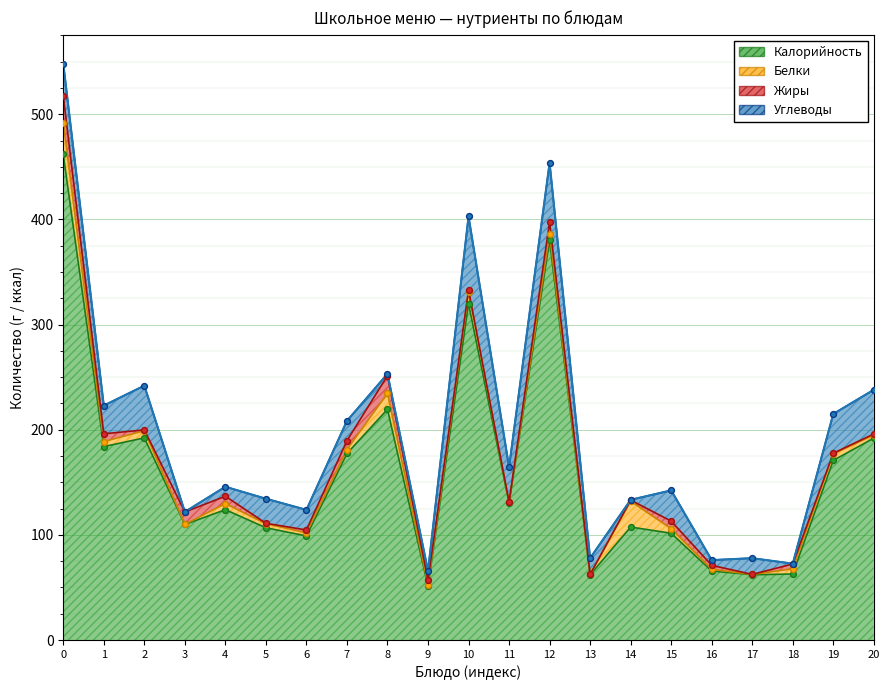

At which category is the sum across all series the highest?

Запеканка творожная со сметаной